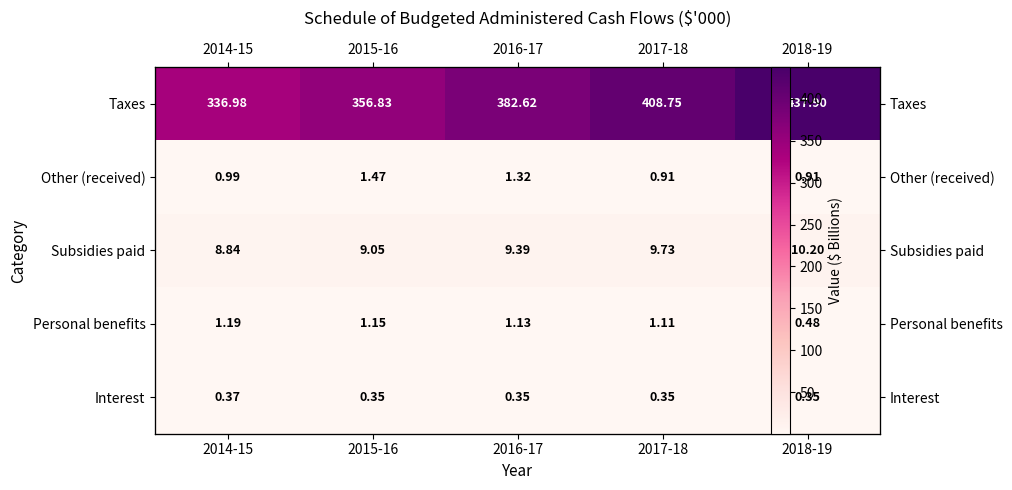

What is the difference between the maximum and minimum values in the Personal benefits series?

0.7